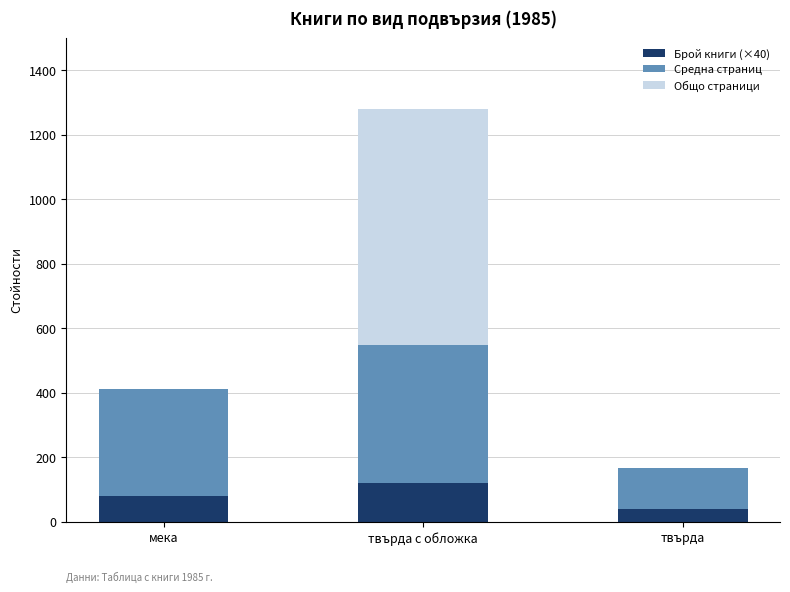

What is the total value across all series at твърда?

168